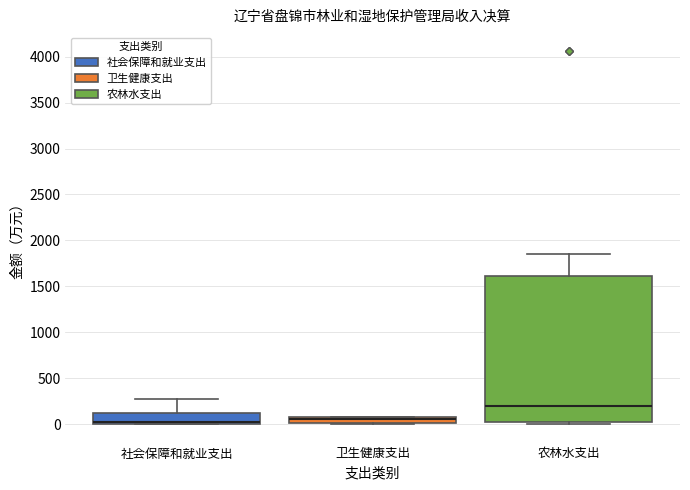

Where is the upper edge of the box for 社会保障和就业支出 on the y-axis? The values are not printed on the chart, so give them approximately, as read against the axis.

100